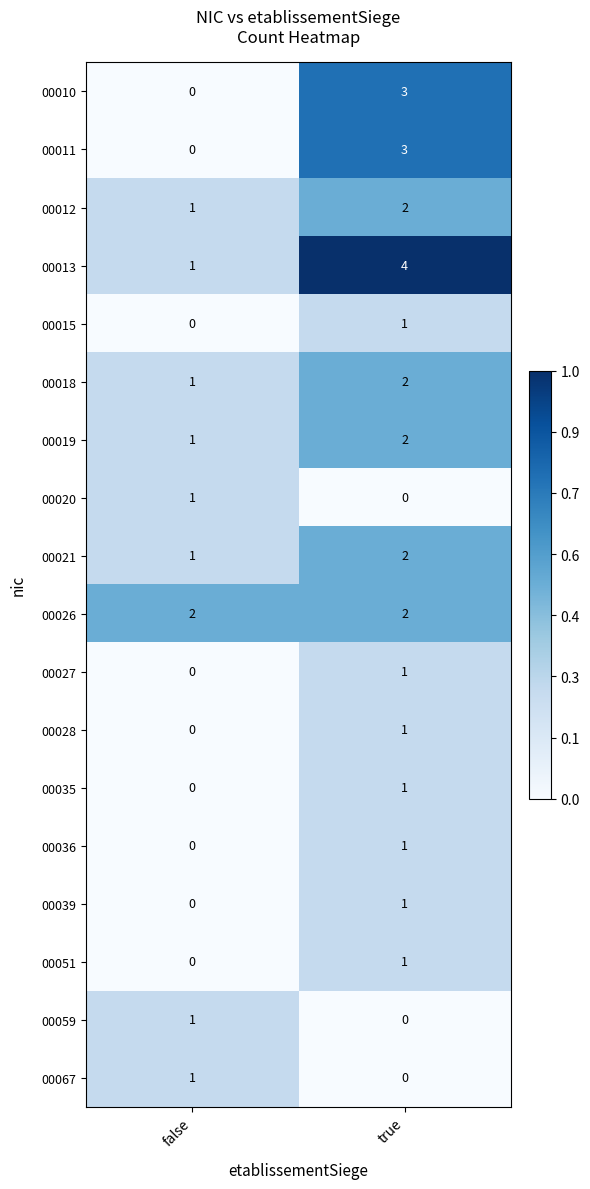

What is the sum of all 00010 values?

3